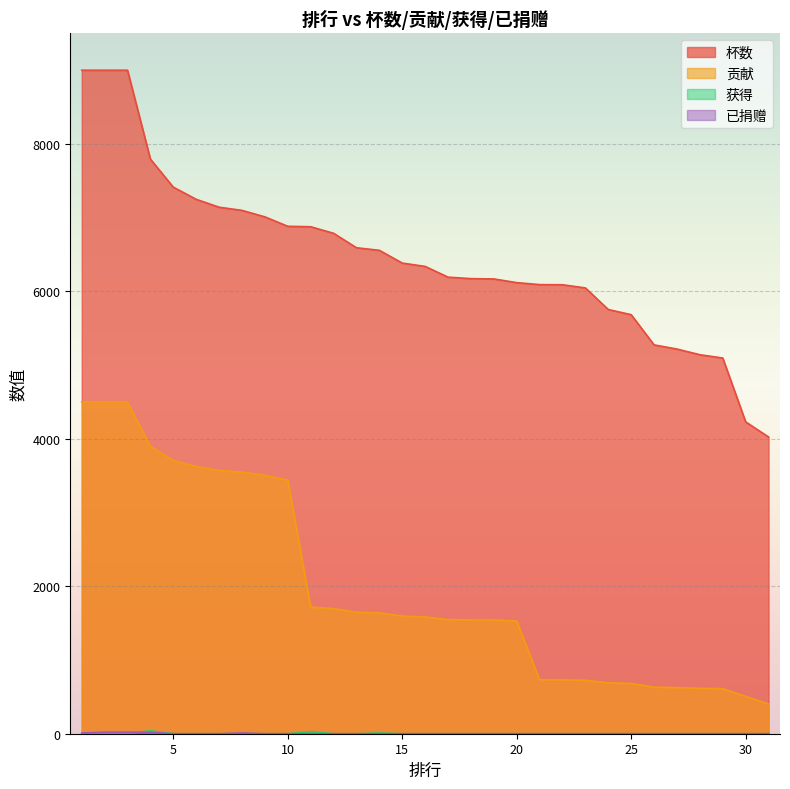

Which series has the largest range (max minus min)?

杯数